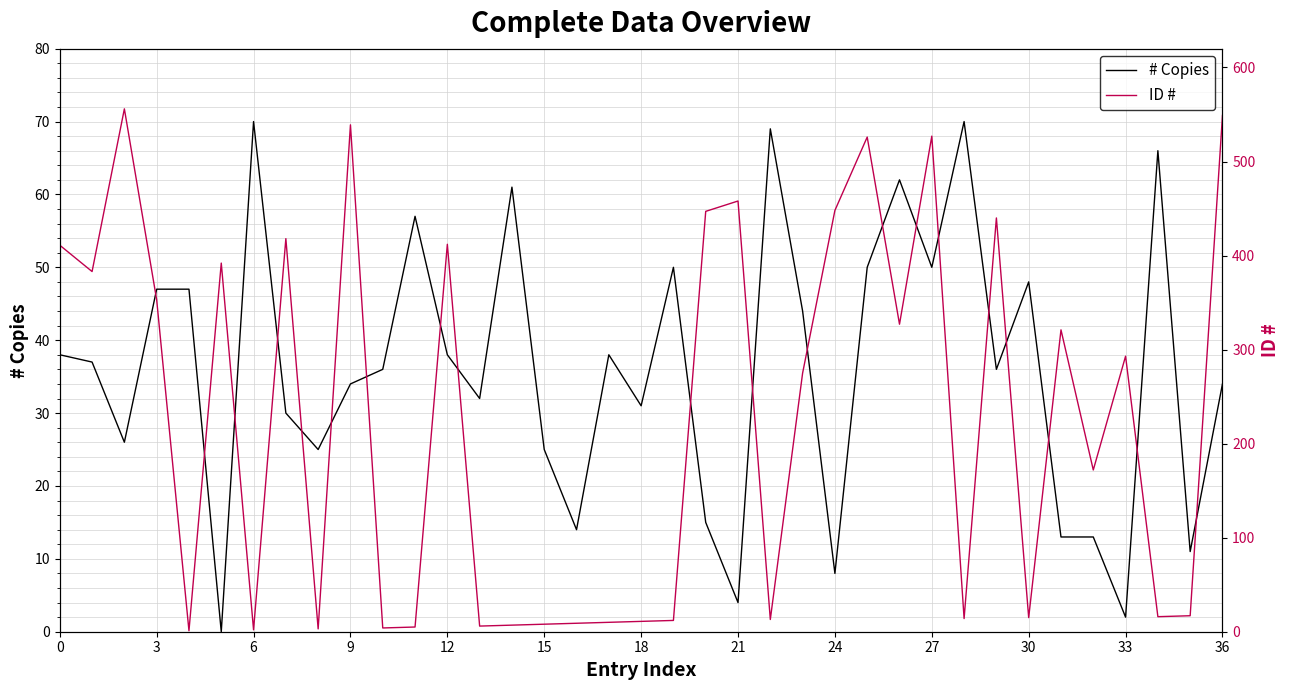

What is the difference between the second highest and minimum values in the # Copies series?

70